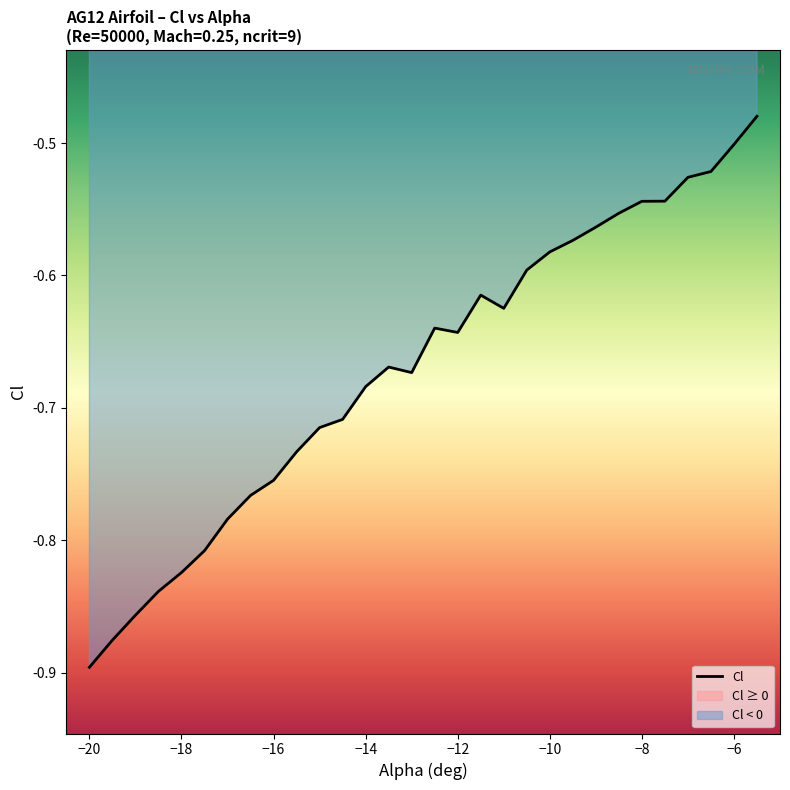

Rank the categories by value from lowest to highest.

-20, -19.5, -19, -18.5, -18, -17.5, -17, -16.5, -16, -15.5, -15, -14.5, -14, -13, -13.5, -12, -12.5, -11, -11.5, -10.5, -10, -9.5, -9, -8.5, -8, -7.5, -7, -6.5, -6, -5.5